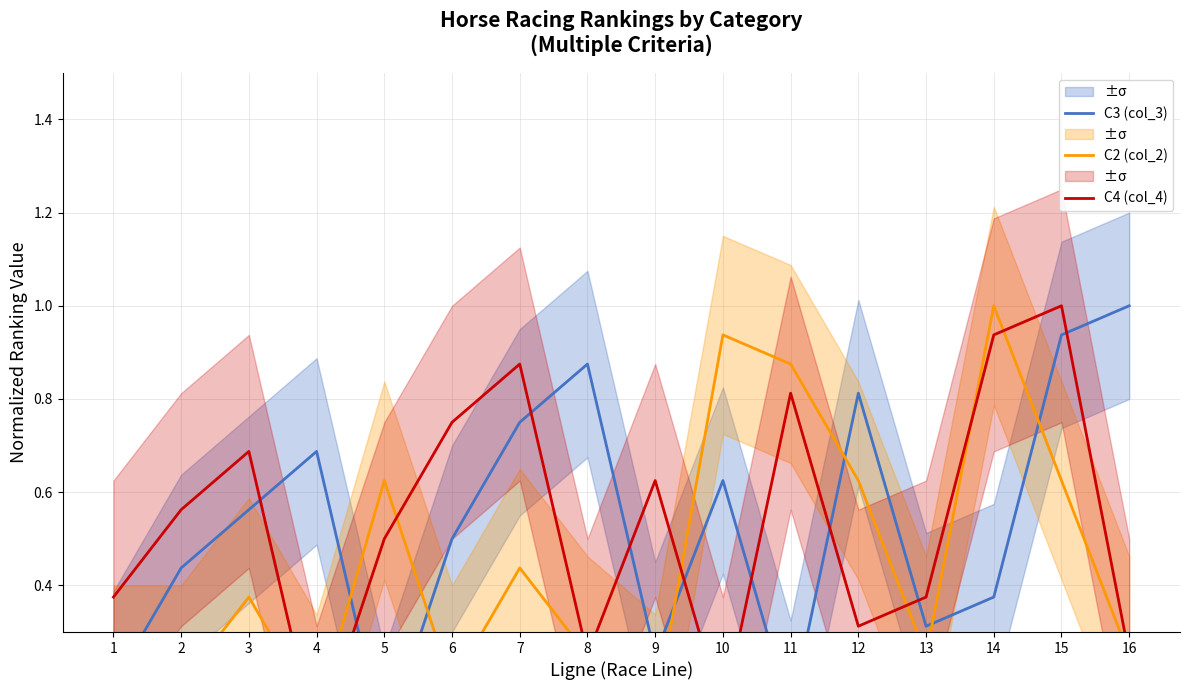

Rank the series by their maximum value, from lowest to highest.

C3 (col_3), C2 (col_2), C4 (col_4)